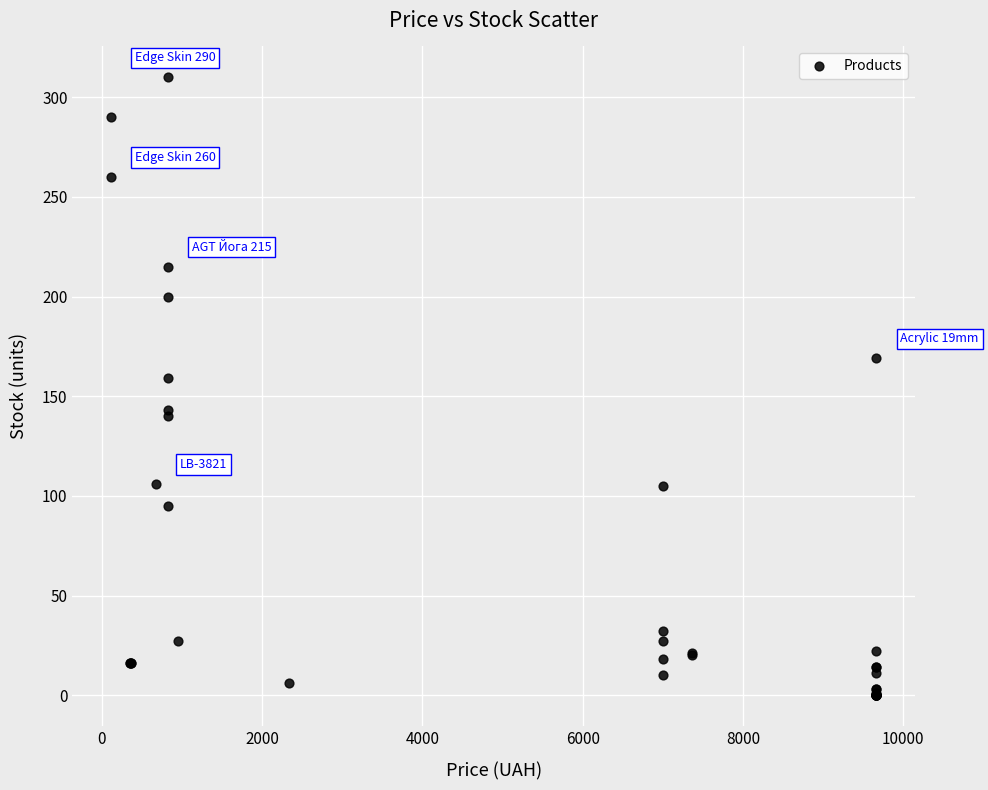

What Y value in the scatter plot is closest to 155?

159